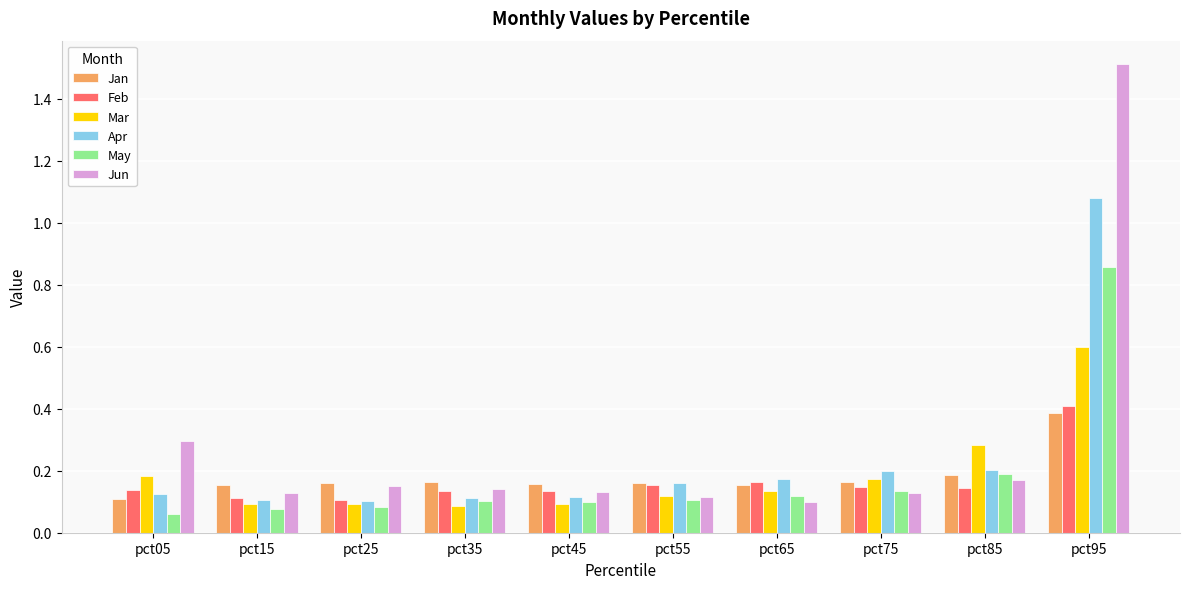

At which category is the sum across all series the highest?

pct95